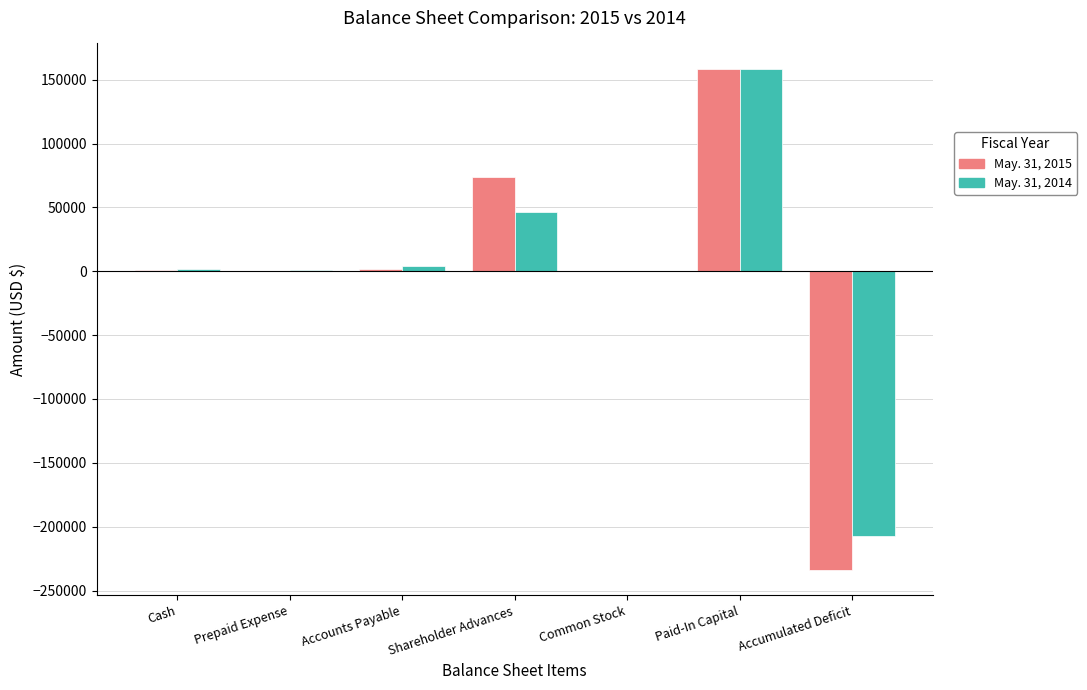

Are the bars grouped side by side (vs. stacked)?

Yes